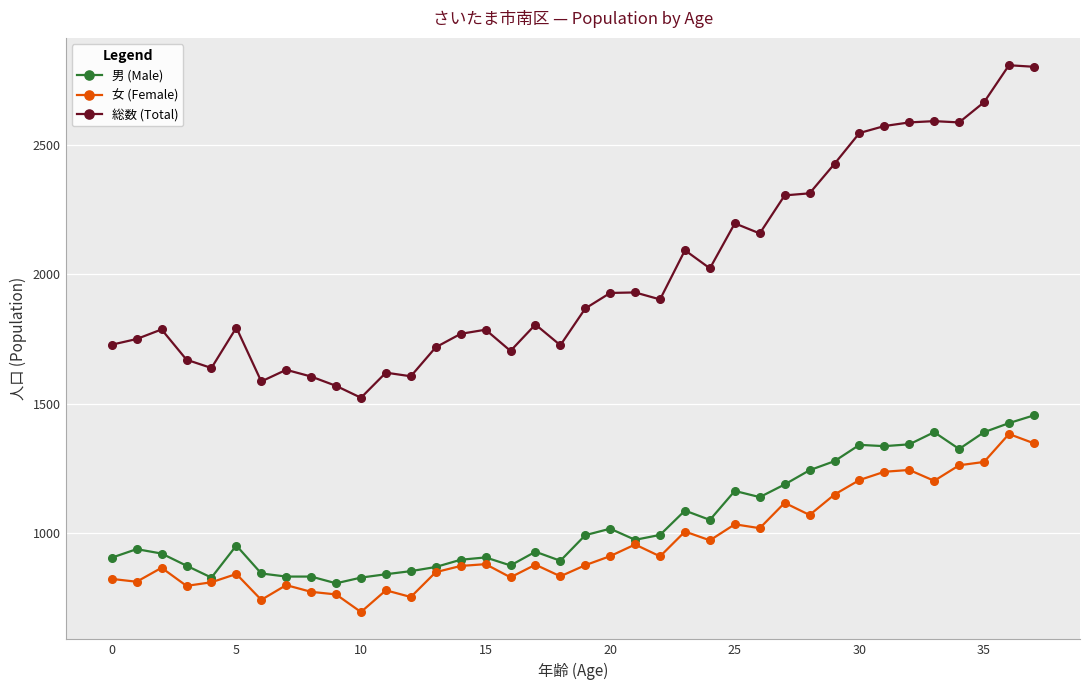

At how many categories does at least one series exceed 1980?

15